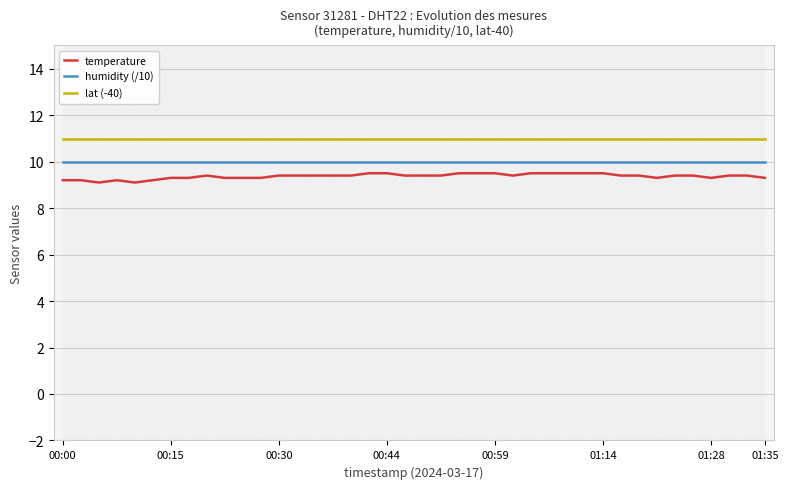

What are all the series names shown in the legend?

temperature, humidity (/10), lat (-40)